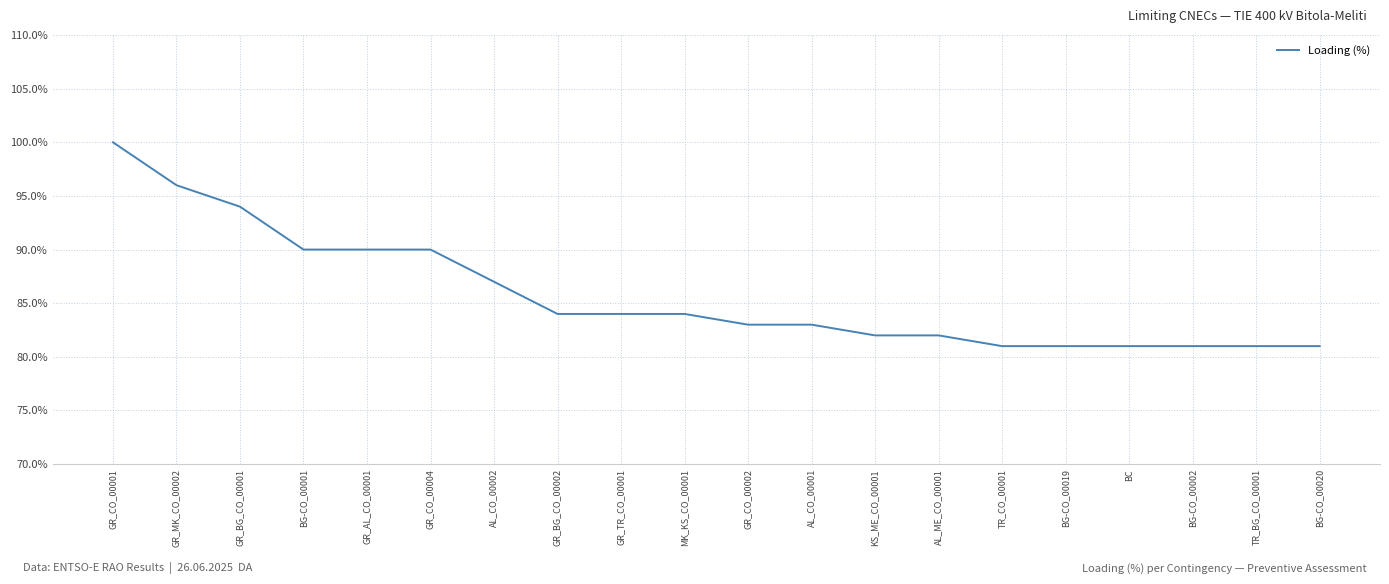

What is the average value?

86